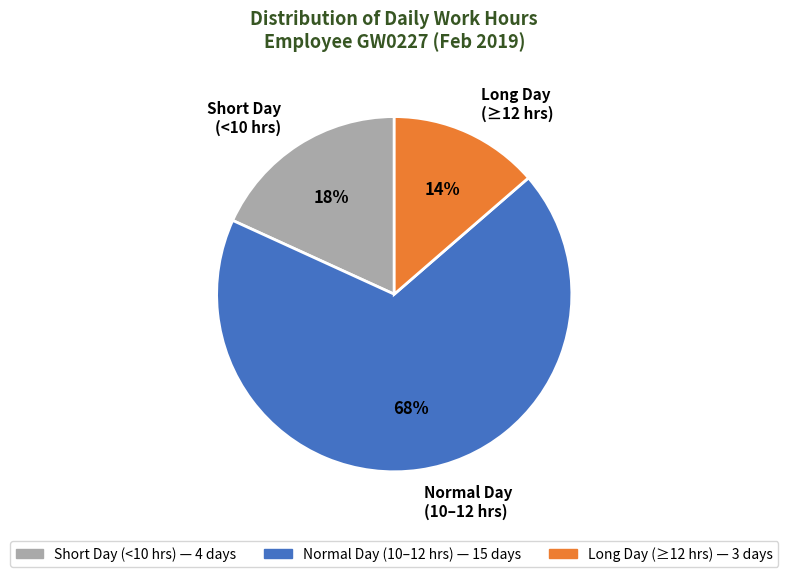

Does any single category account for the majority?

Yes